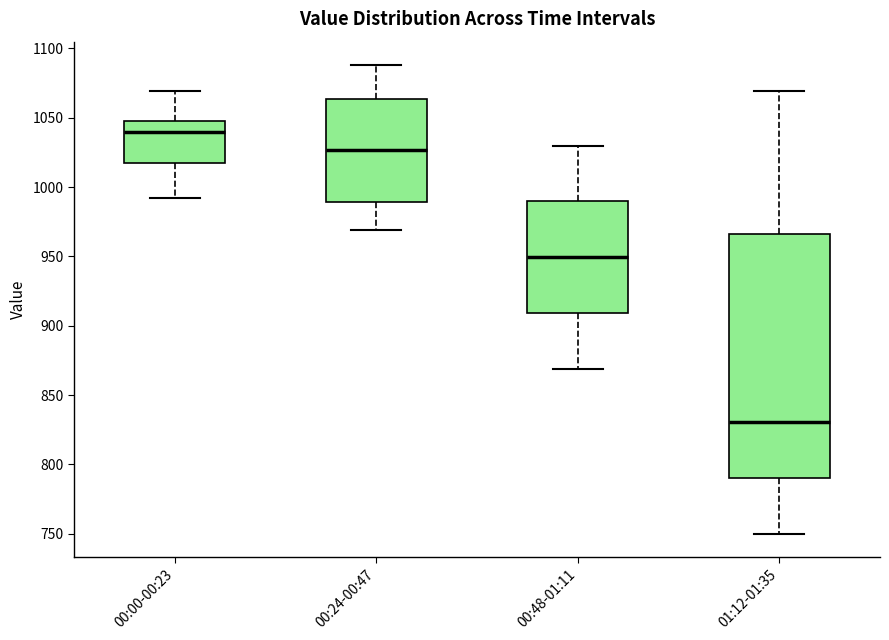

Comparing the boxes themselves (not the whiskers), which one is the tallest?

01:12-01:35